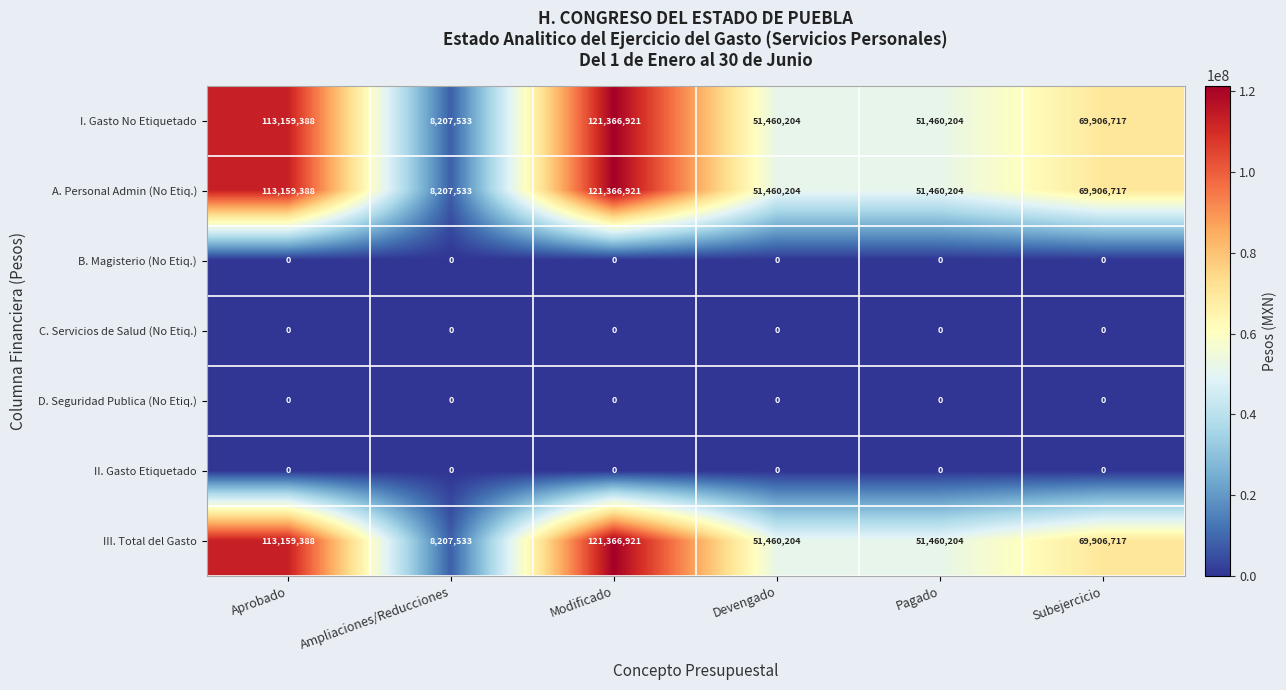

True or false: I. Gasto No Etiquetado has a value of 76381540 at Modificado.

False